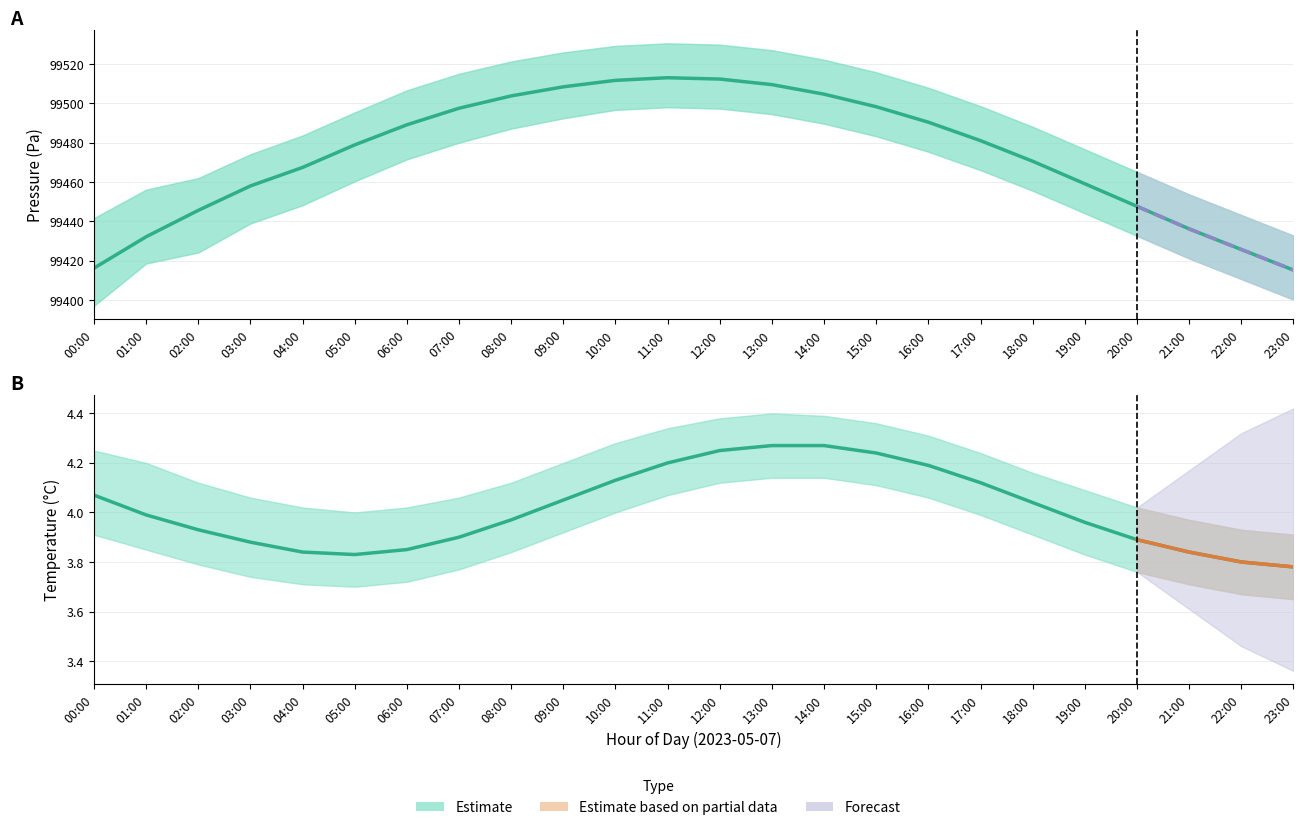

Where is pressure nearest to the value 99464?

04:00